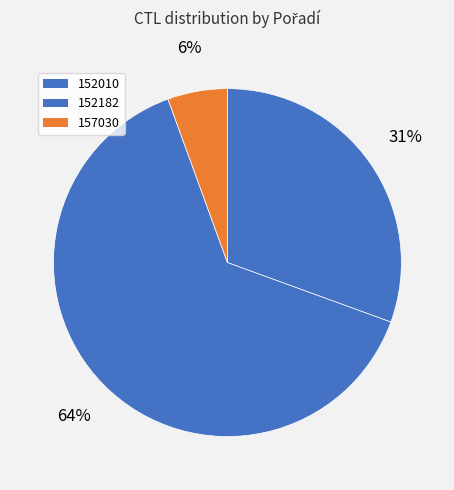

Which category accounts for the majority?

152182